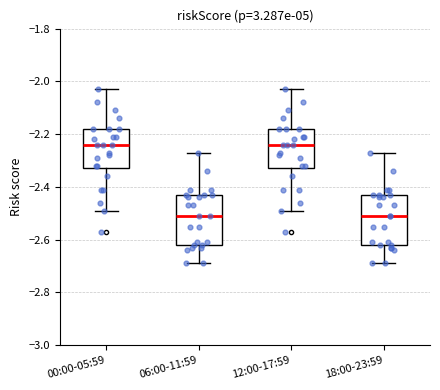

Reading left to right, read every box against the y-axis: the position of its median line, the range the box covers, and the ends of its whiskers. The values are not printed on the chart, so give them approximately, as read against the axis.

00:00-05:59: median -2.24, box -2.32 to -2.18, whiskers -2.48 to -2.02
06:00-11:59: median -2.50, box -2.62 to -2.42, whiskers -2.68 to -2.26
12:00-17:59: median -2.24, box -2.32 to -2.18, whiskers -2.48 to -2.02
18:00-23:59: median -2.50, box -2.62 to -2.42, whiskers -2.68 to -2.26